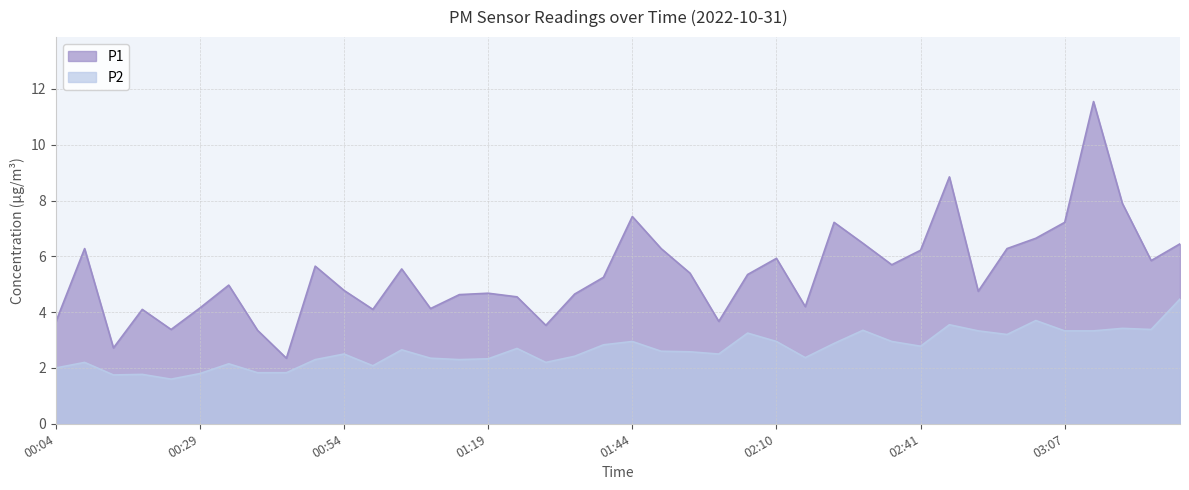

What is the value of the P1 point at the 24th from the left?

3.7